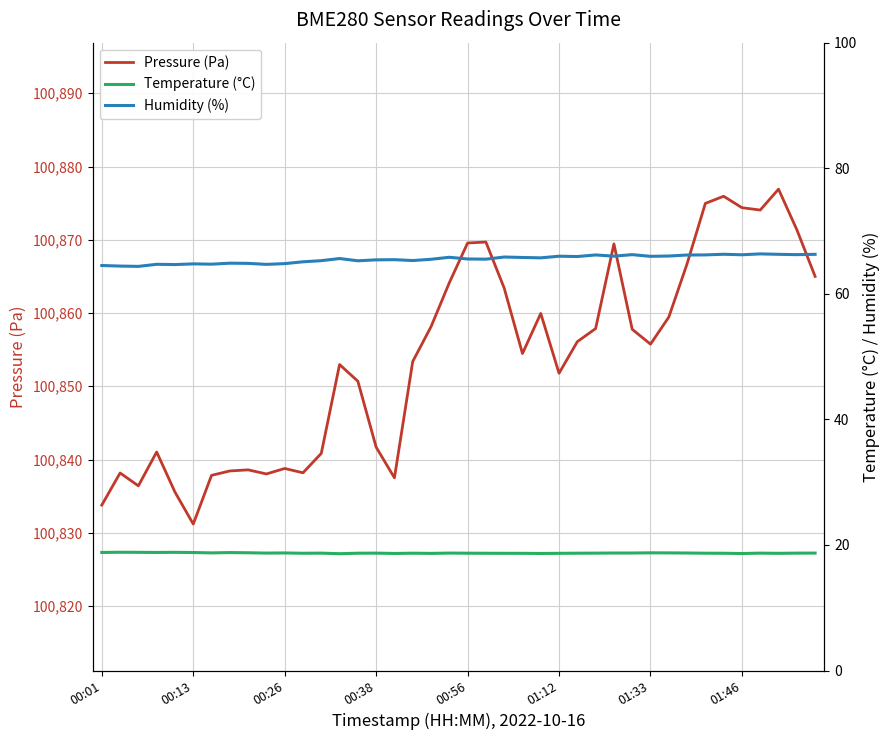

Rank the series at 33 from highest to lowest value.

Pressure (Pa), Humidity (%), Temperature (°C)